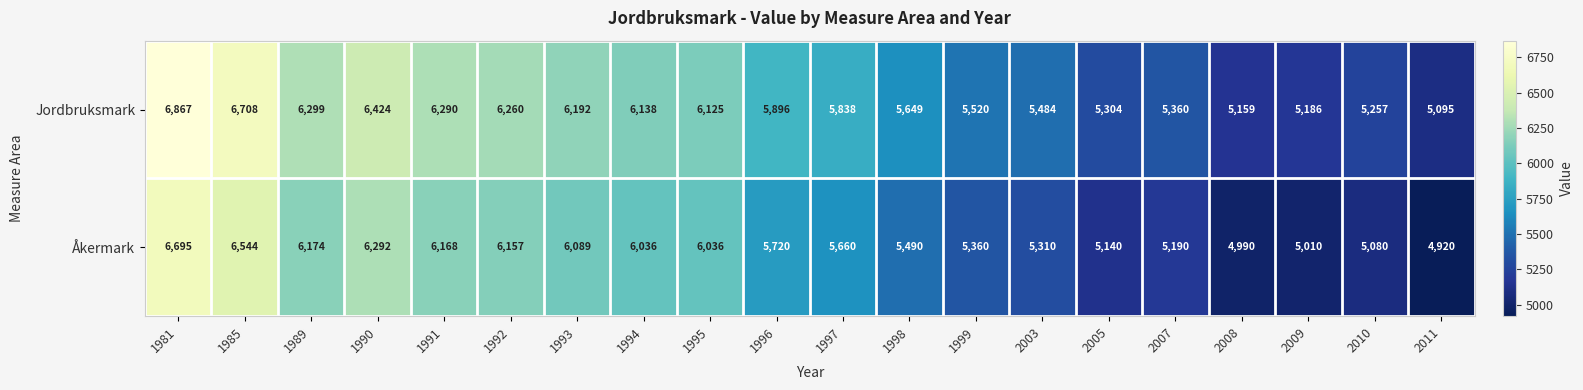

Which label corresponds to the smallest value in the chart?

2011